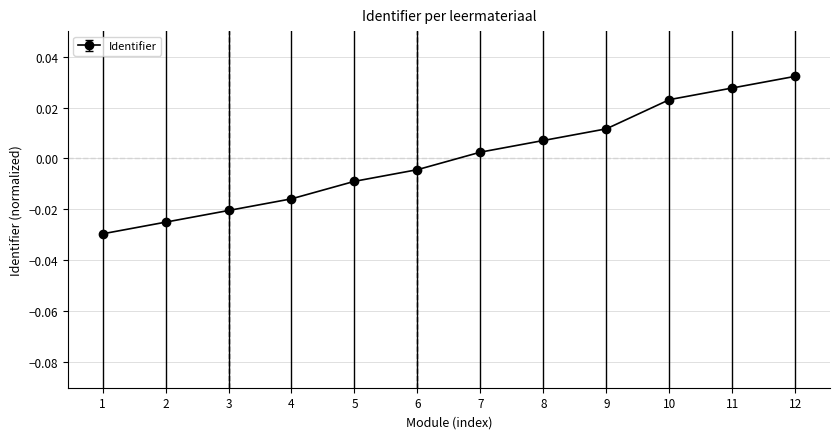

How many data points does each series have?

12